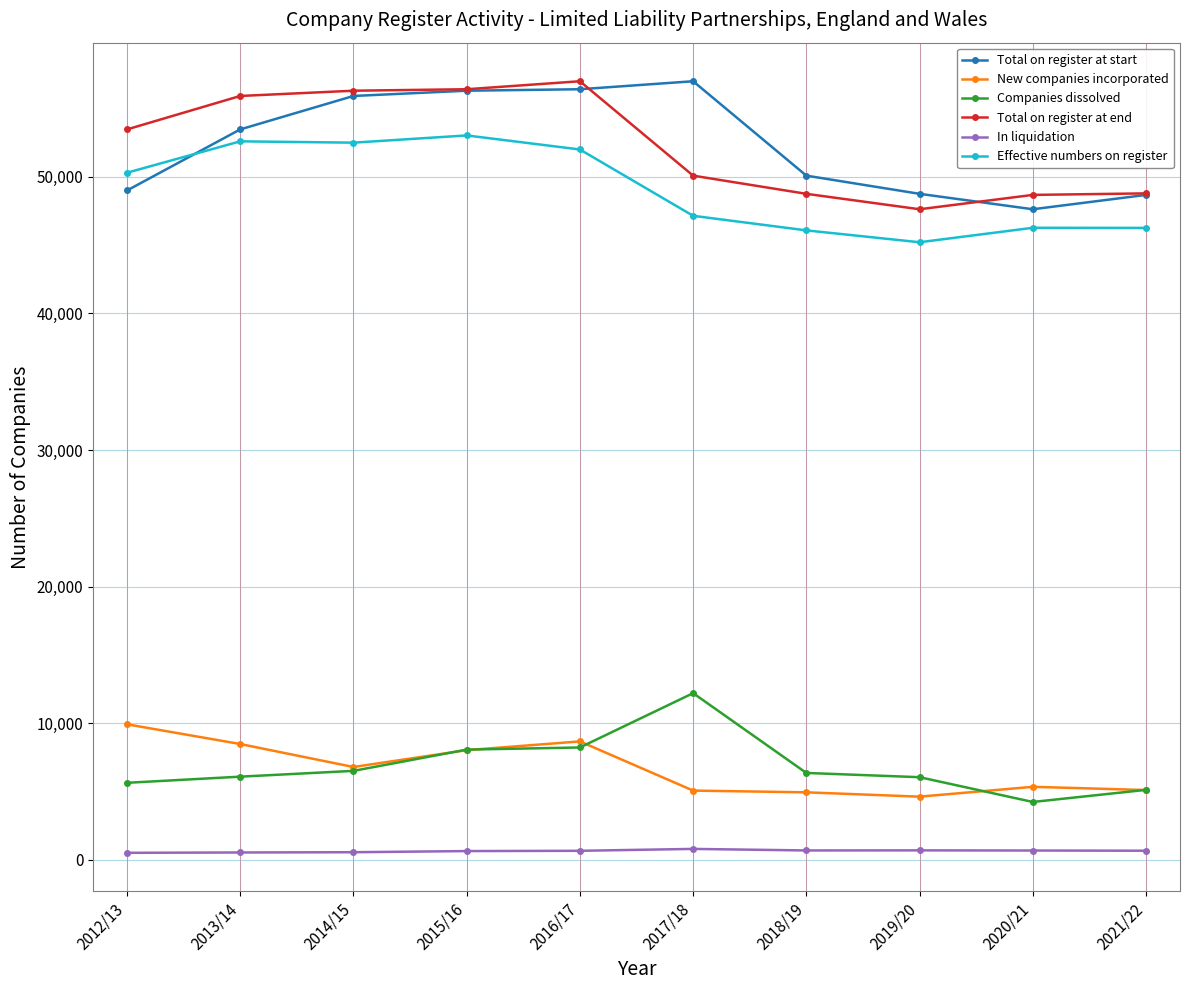

What are all the series names shown in the legend?

Total on register at start, New companies incorporated, Companies dissolved, Total on register at end, In liquidation, Effective numbers on register